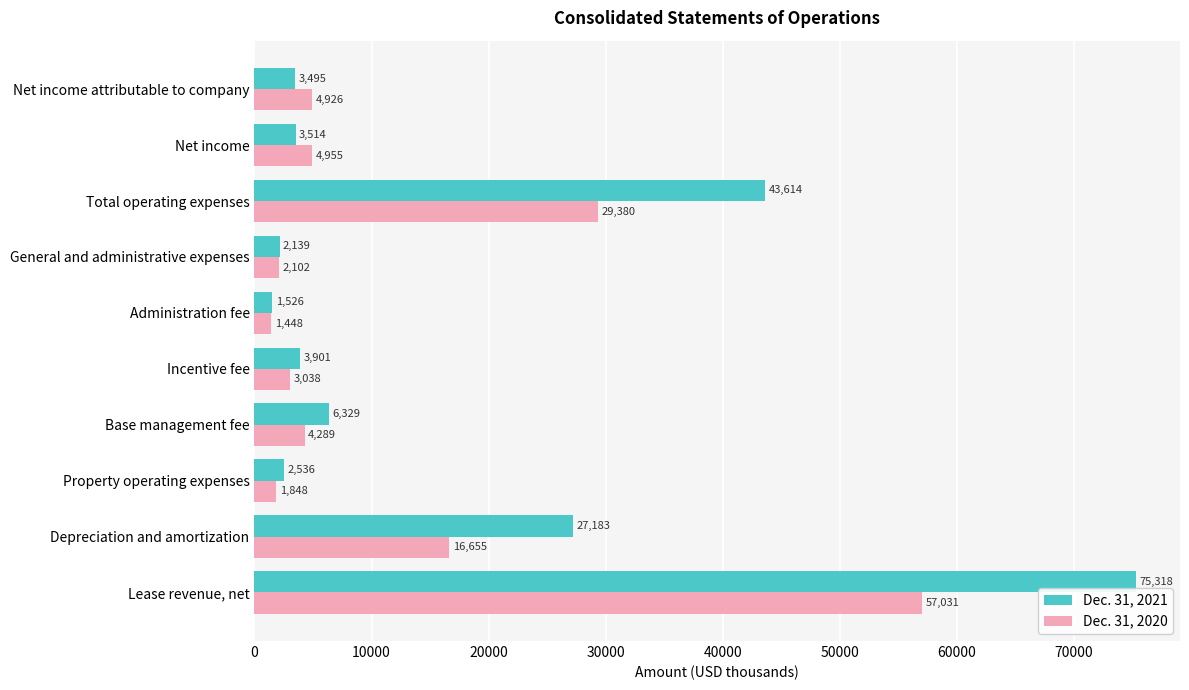

At how many categories does at least one series exceed 44341?

1